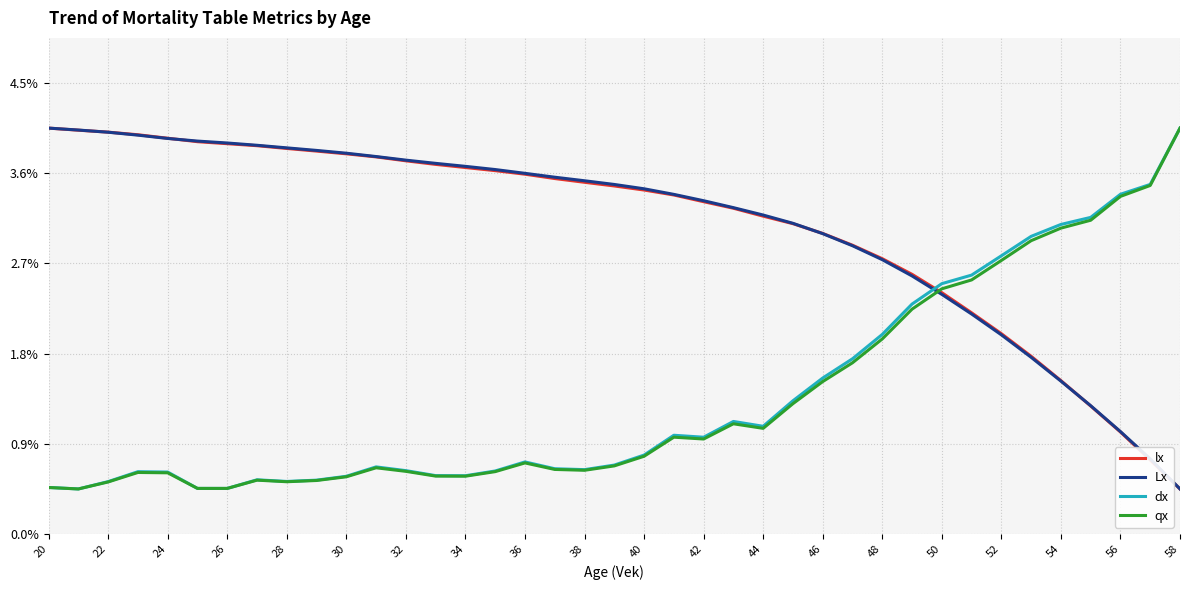

What are all the series names shown in the legend?

lx, Lx, dx, qx